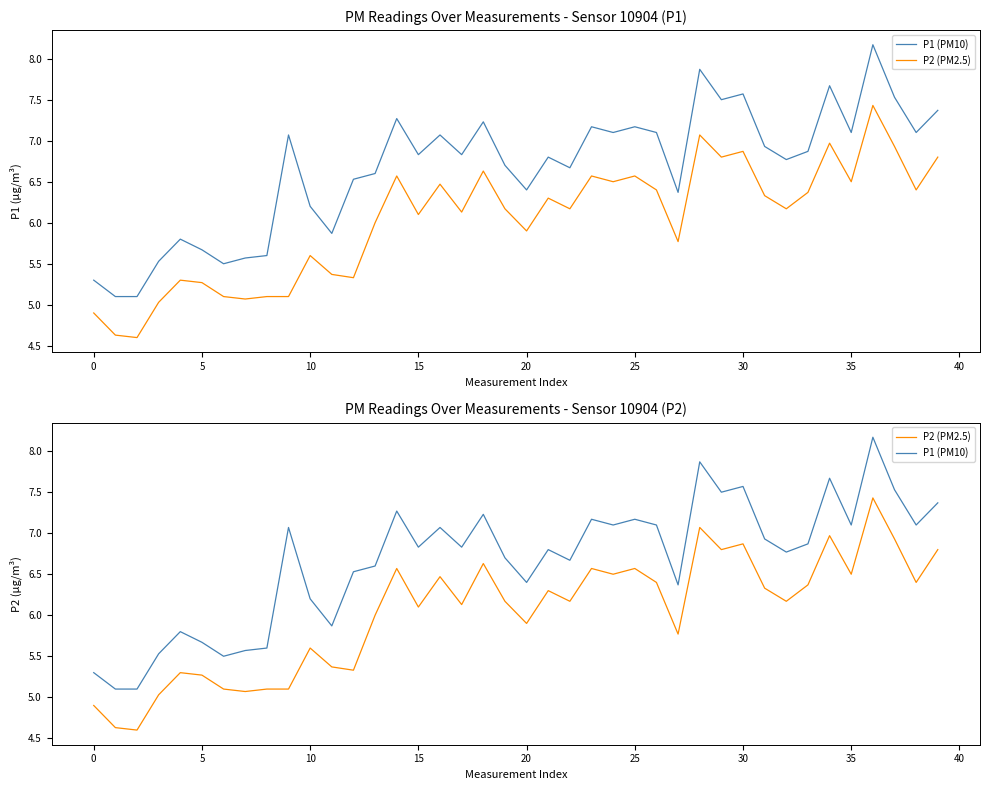

At which label does P2 (PM2.5) reach its peak?

36